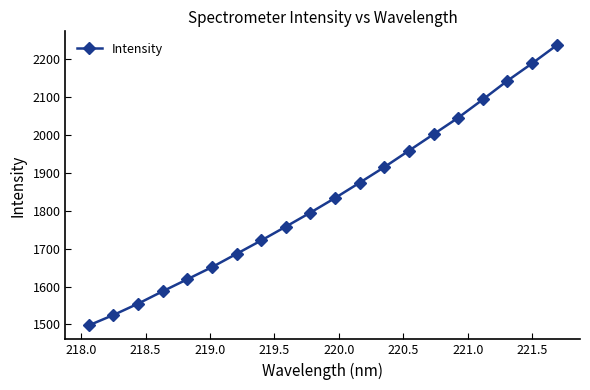

What is the average value?

1833.9